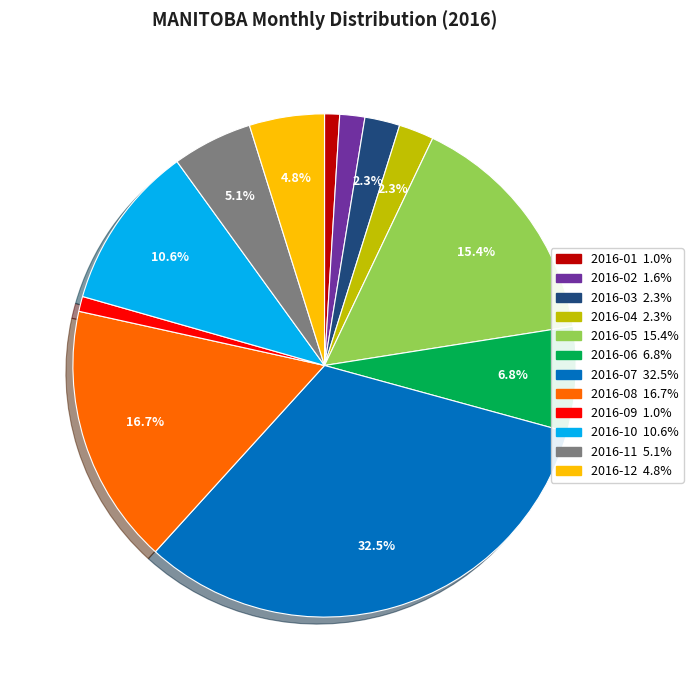

The 2016-10 slice represents 11% of the pie. True or false?

True